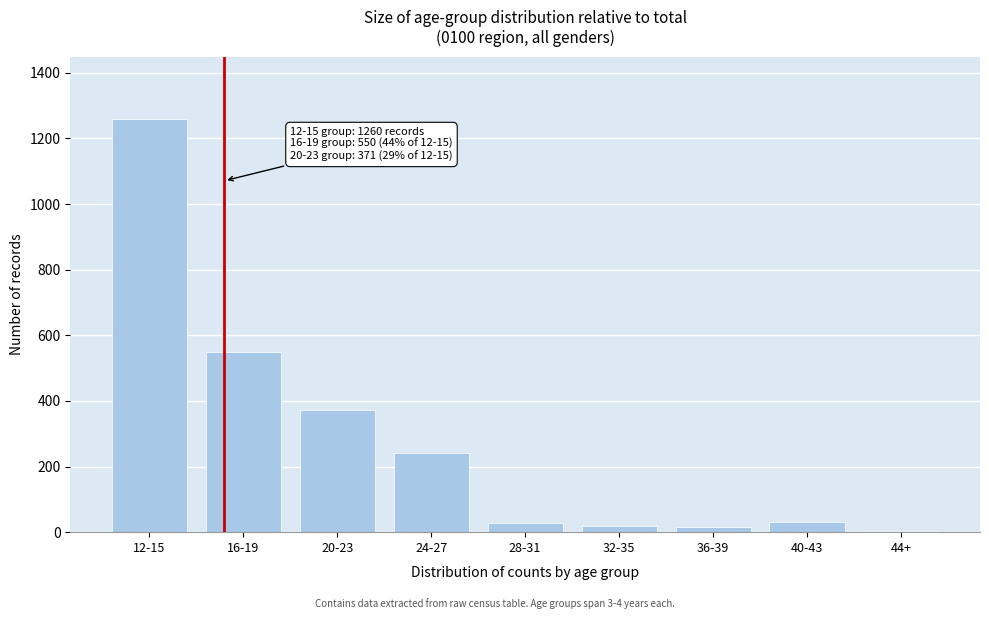

What is the ratio of the value at 24-27 to the value at 20-23?

0.6